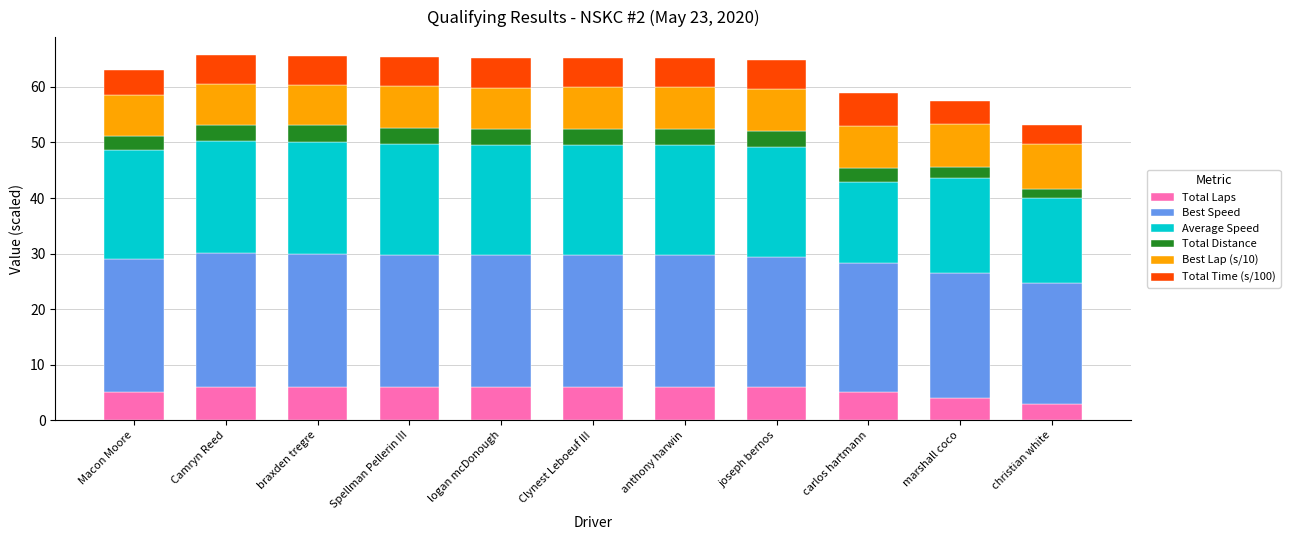

What is the maximum value for Total Laps?

6.0